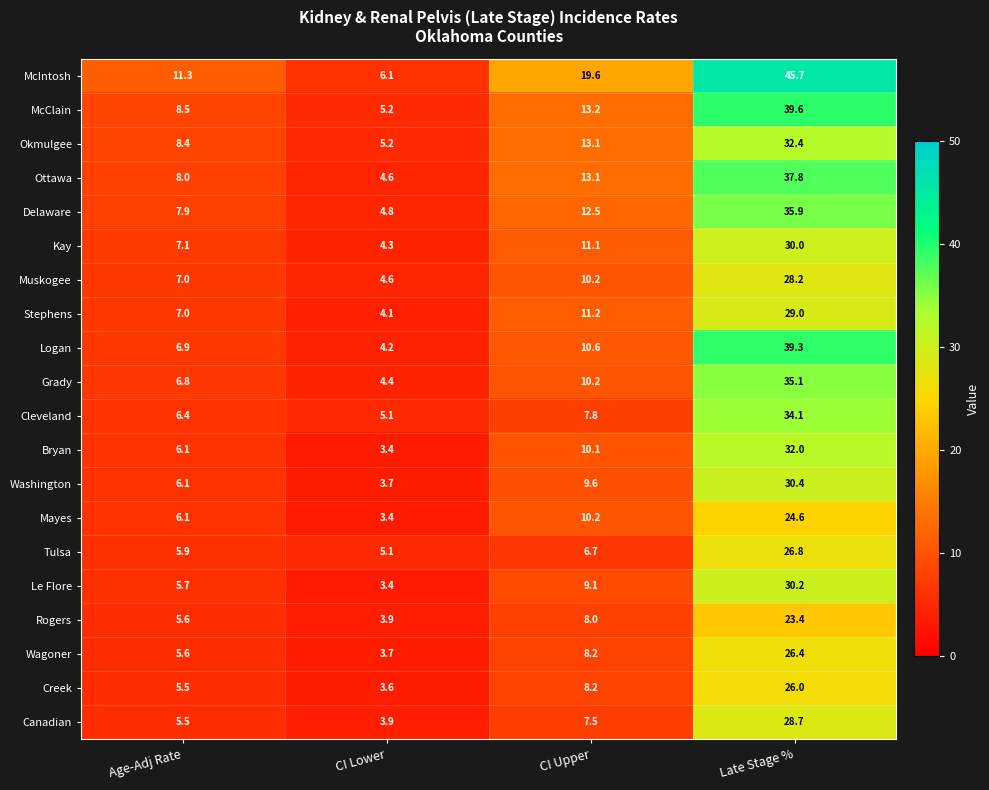

What value does the Okmulgee series have at CI Lower?

5.2